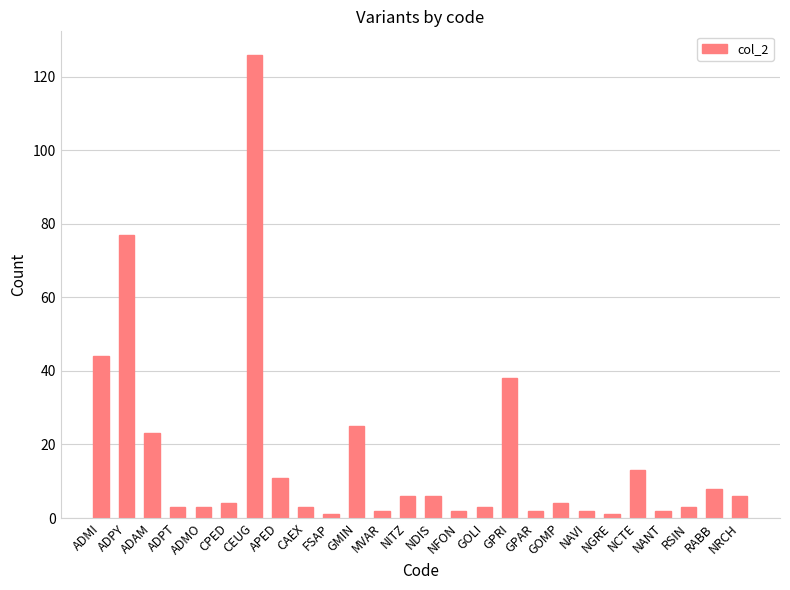

Count the number of data series in this chart.

1